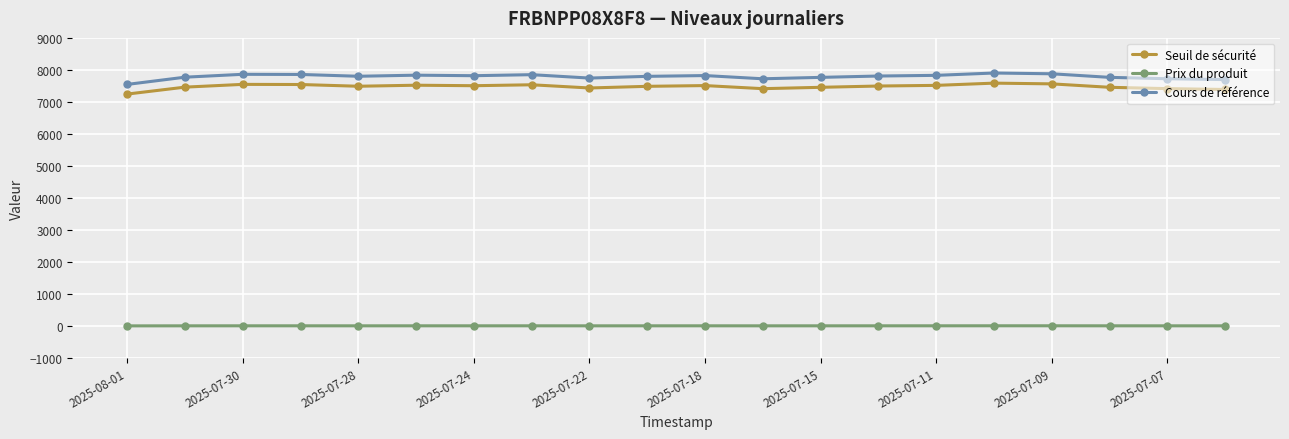

True or false: Cours de référence and Prix du produit cross at least once.

False